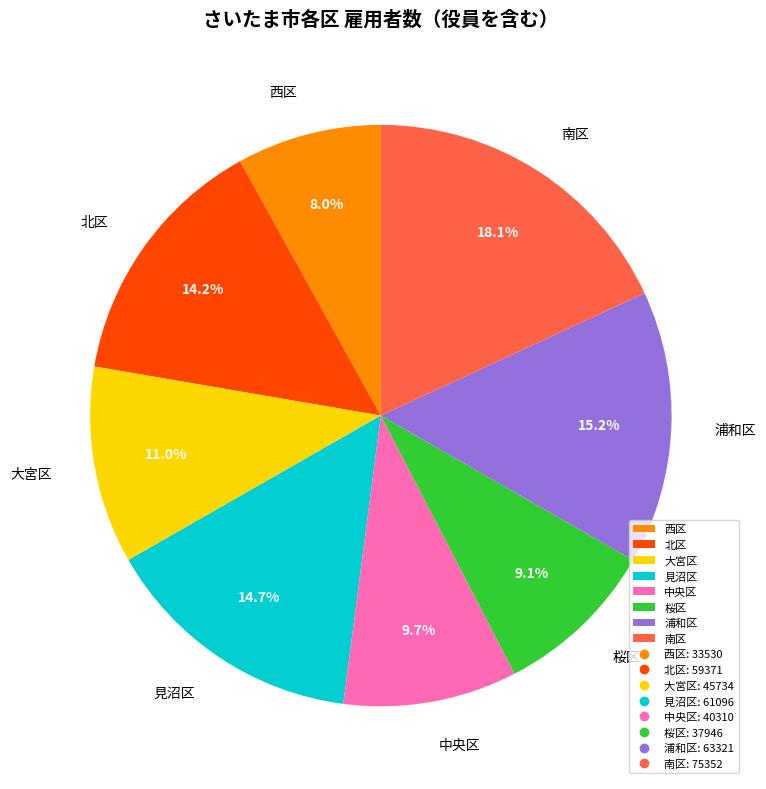

Is it true that 西区 is 8% of the pie?

True